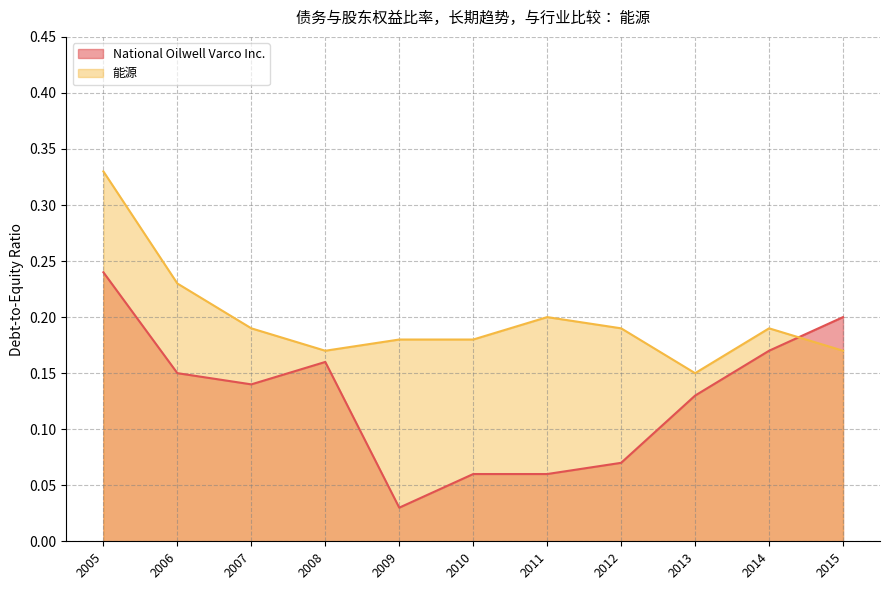

Is the value of National Oilwell Varco Inc. at 2007 greater than the value of 能源 at 2010?

No